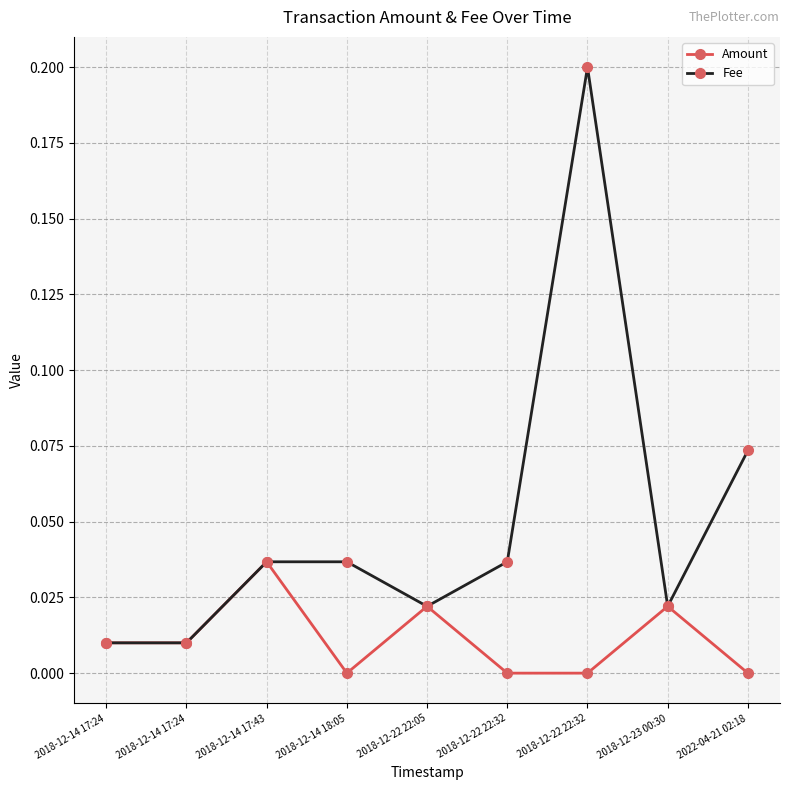

Reading right to left, extract all data points from this chart.

Amount: 0.0	0.0	0.0	0.0	0.0	0.0	0.0	0.0	0.0
Fee: 0.1	0.0	0.2	0.0	0.0	0.0	0.0	0.0	0.0